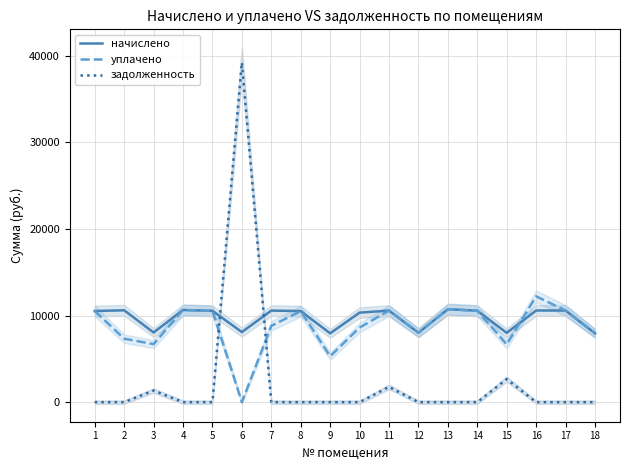

Between which two adjacent categories do начислено and уплачено first intersect?

15 and 16